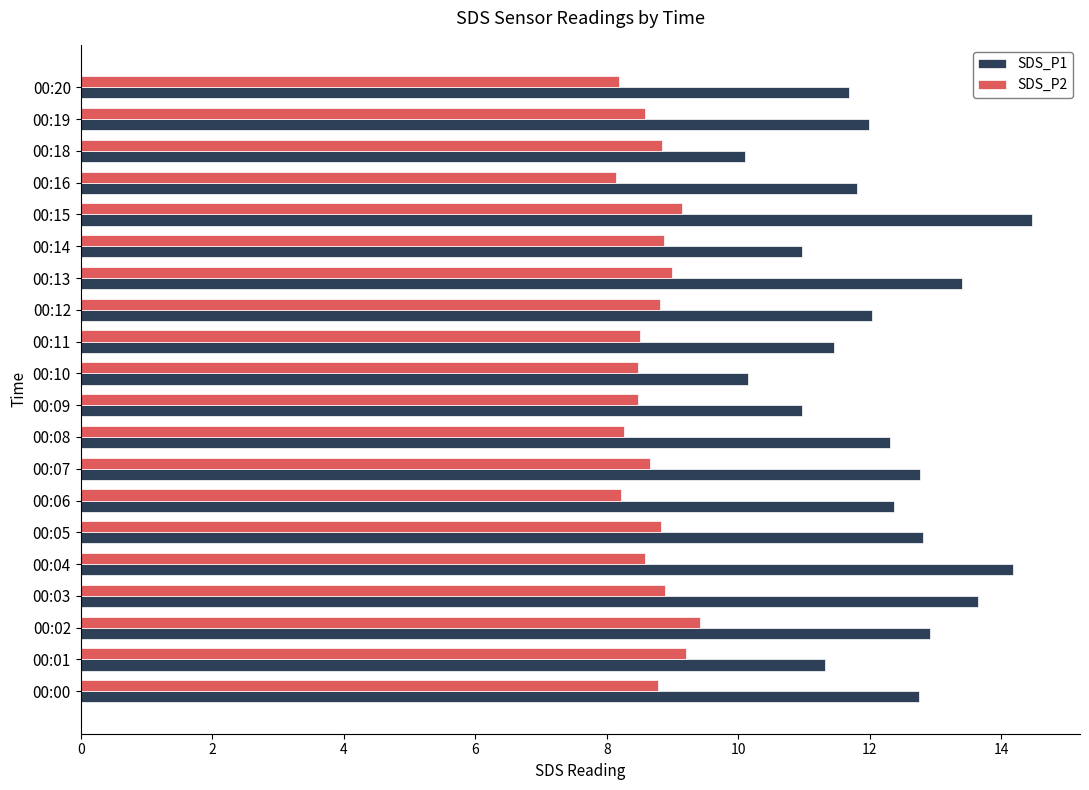

What is the spread (max minus min) of values at 00:02?

3.5